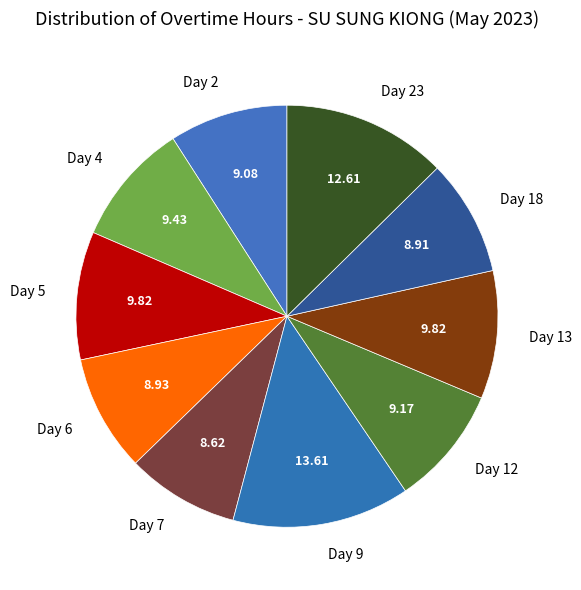

Approximately how many times larger is the value at Day 13 compared to Day 18?

1.1